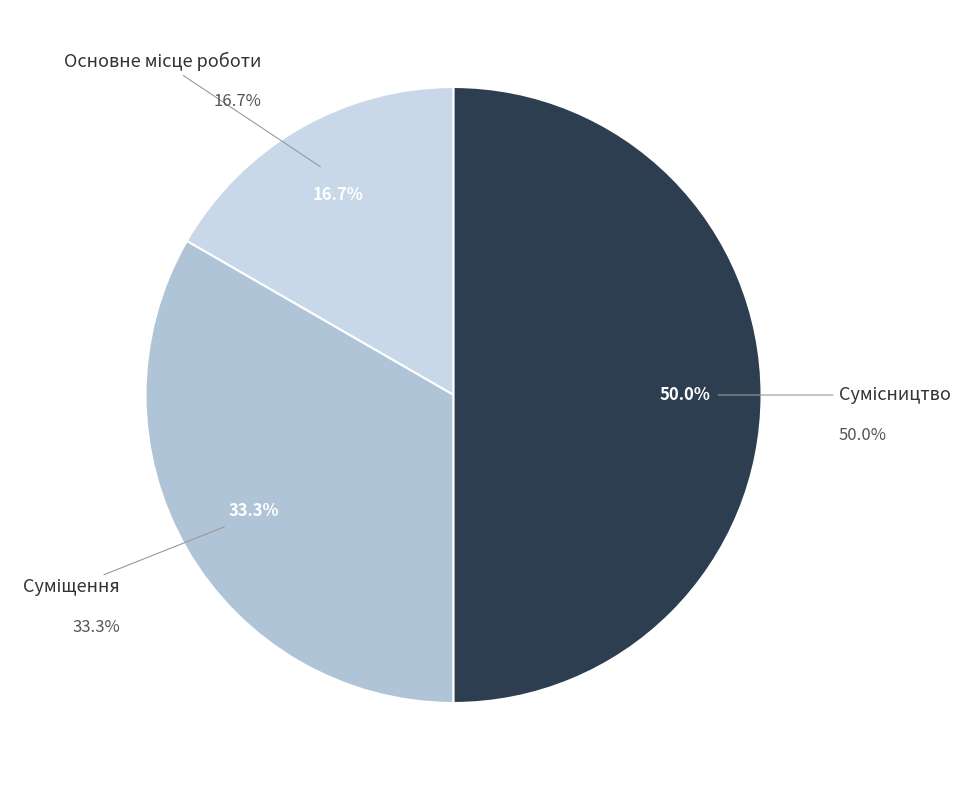

True or false: Сумісництво accounts for 50% of the total.

True